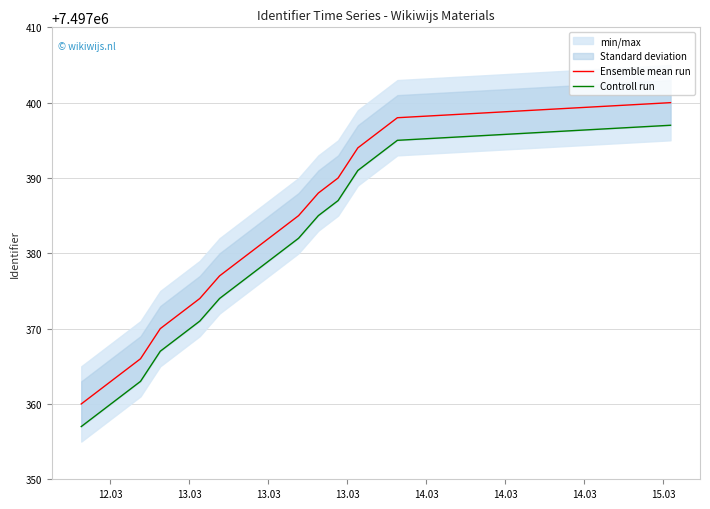

Reading left to right, list all the values displayed in this chart.

Ensemble mean run: 7497360	7497362	7497364	7497366	7497370	7497372	7497374	7497377	7497379	7497381	7497383	7497385	7497388	7497390	7497394	7497396	7497398	7497400
Controll run: 7497357	7497359	7497361	7497363	7497367	7497369	7497371	7497374	7497376	7497378	7497380	7497382	7497385	7497387	7497391	7497393	7497395	7497397